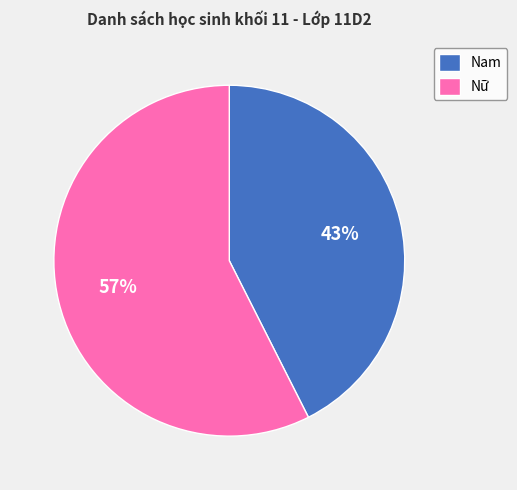

Which has a higher value, Nữ or Nam?

Nữ